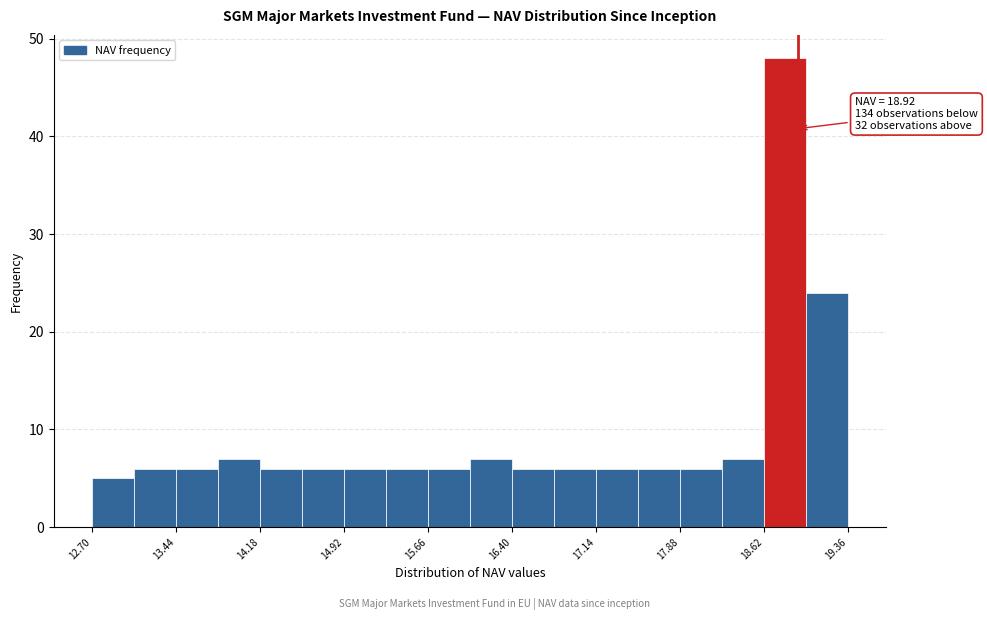

Around what value on the x-axis is the tallest bar? Give the approximate position of its centre, as read against the axis.

18.8